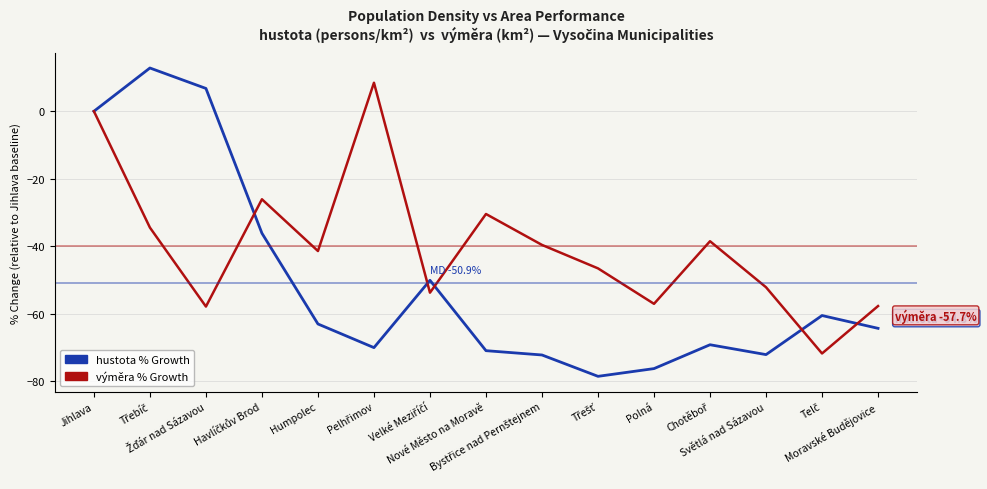

In výměra % Growth, how many points are higher than both neighbors (excluding endpoints)?

4